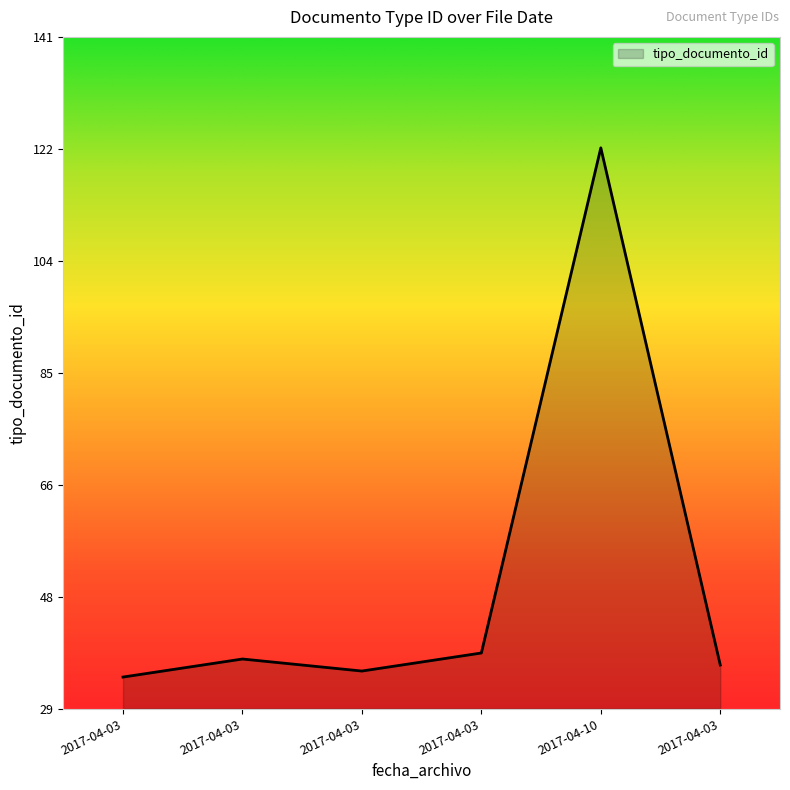

What is the sum of all values?

308